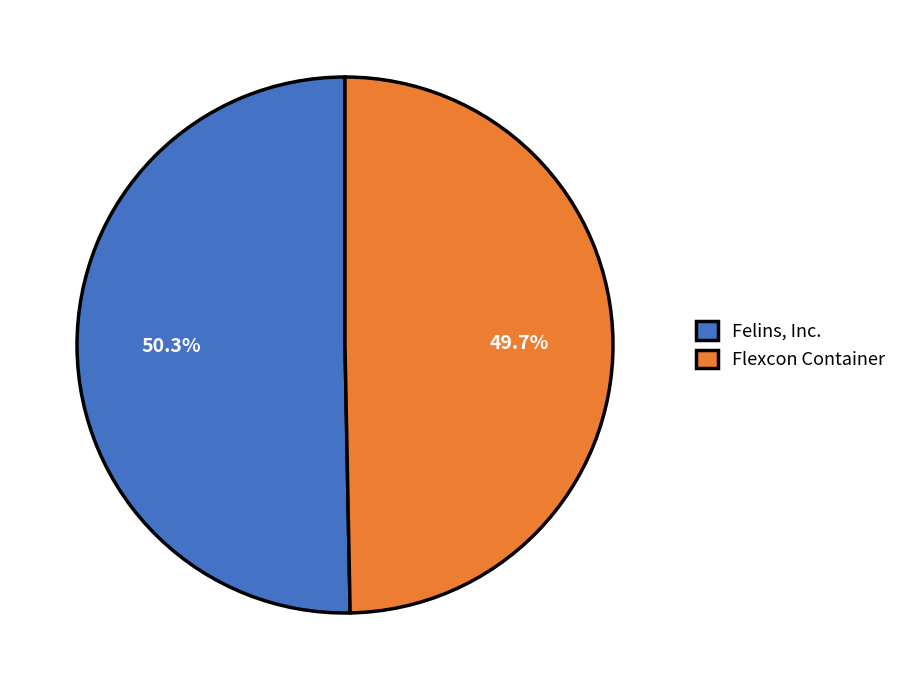

Is it true that Felins, Inc. is 50% of the pie?

True